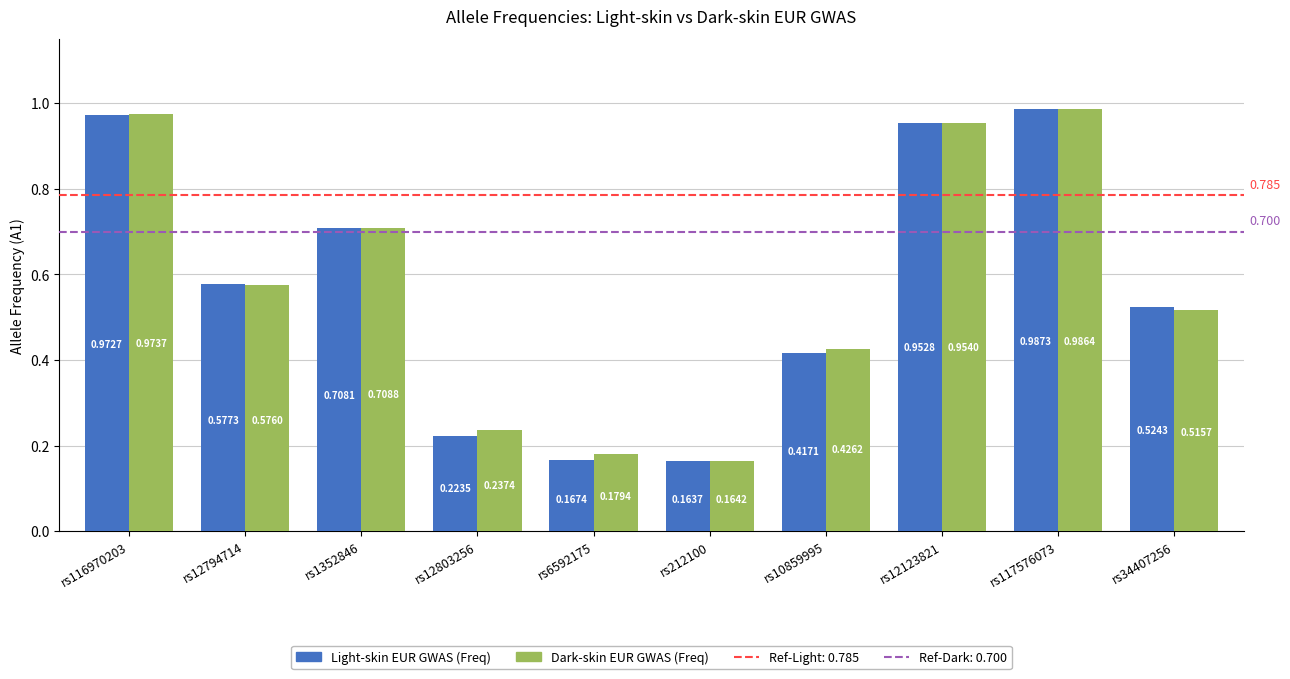

Between rs212100 and rs12123821, which series saw the biggest shift?

Dark-skin EUR GWAS (Freq)